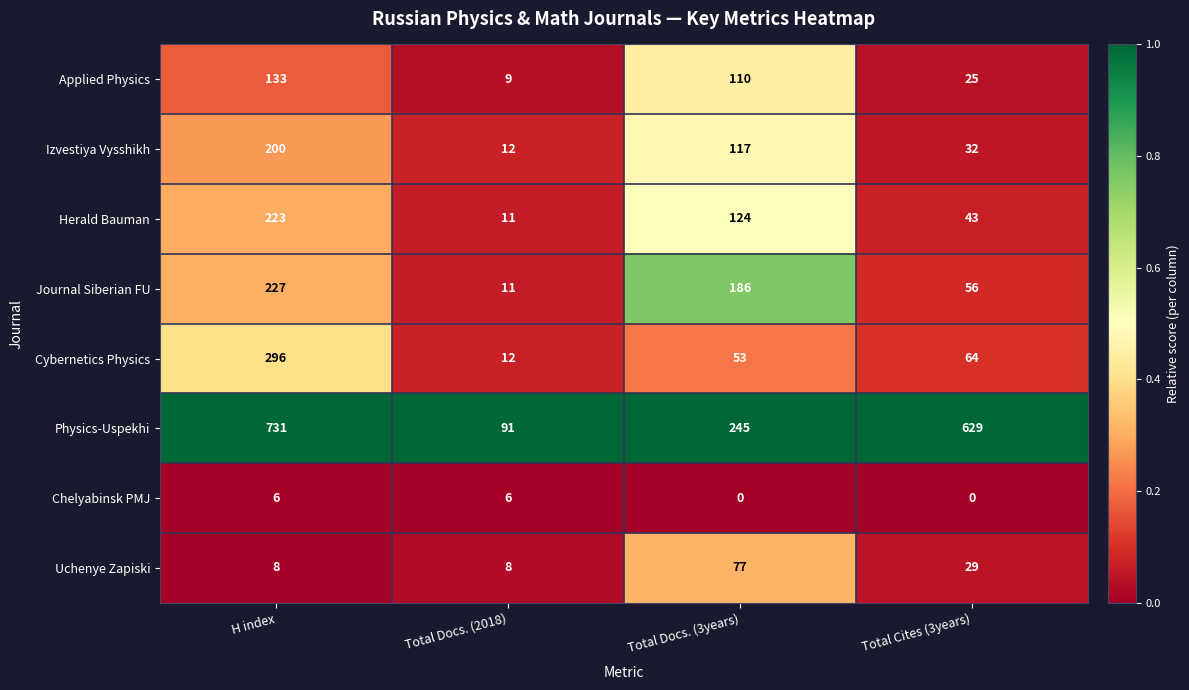

Between Total Docs. (2018) and Total Docs. (3years), which series saw the biggest shift?

Journal Siberian FU